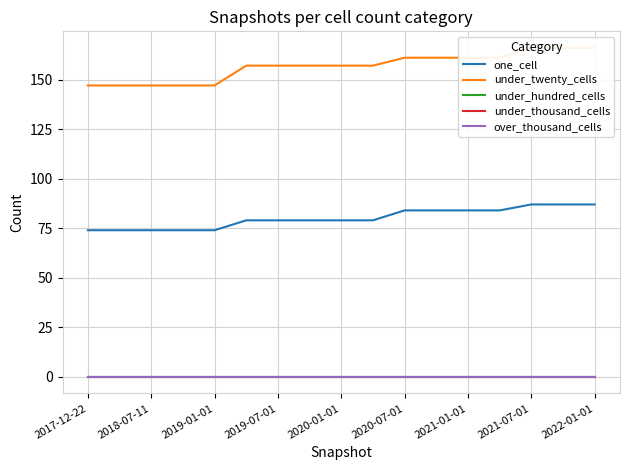

Does the chart have visible grid lines?

Yes